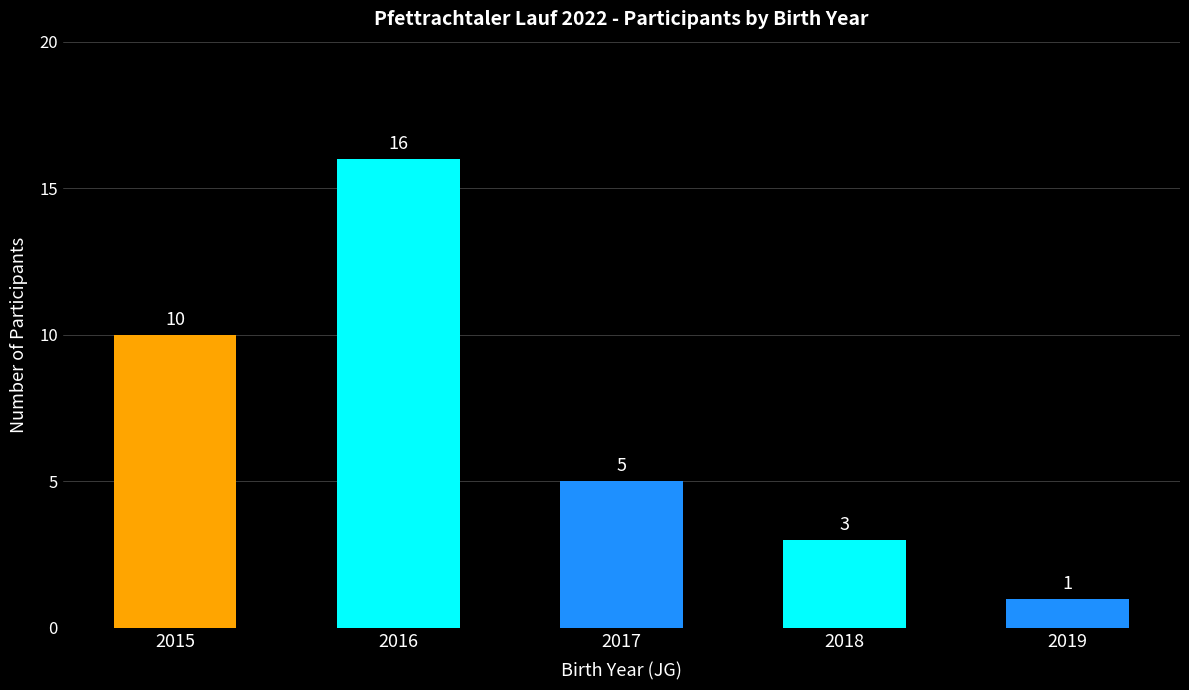

What is the sum of the values at 2015 and 2019?

11